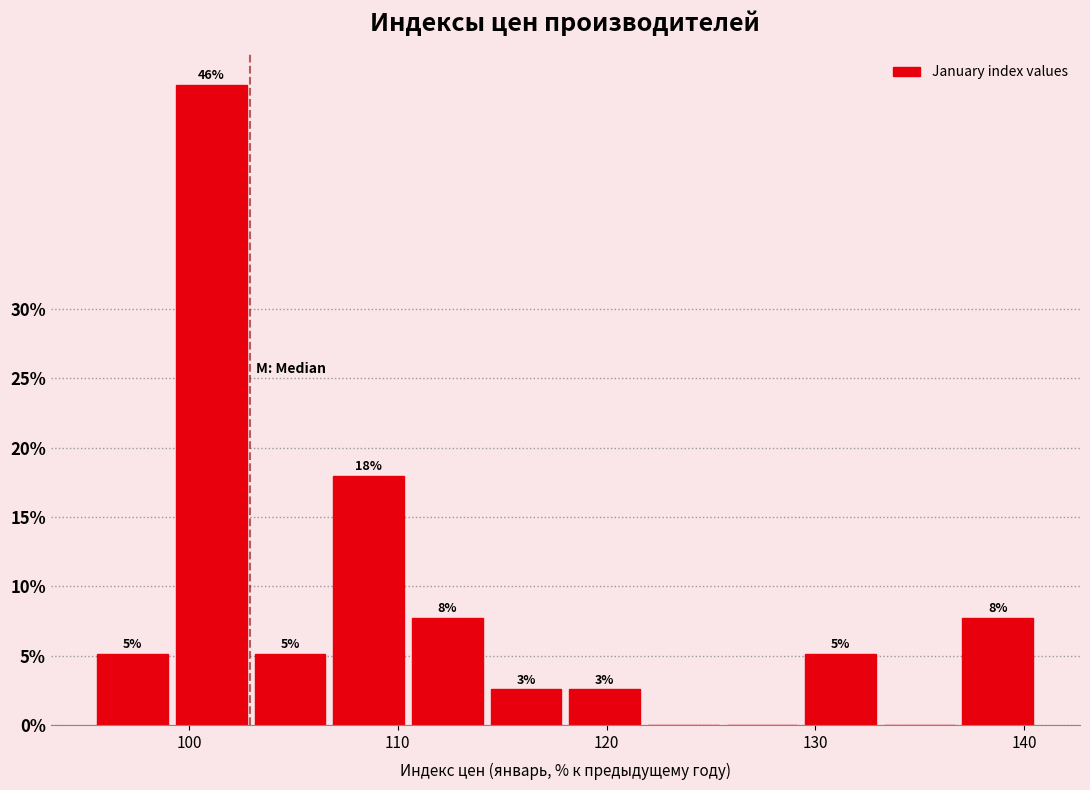

Read against the x-axis, roughly where is the centre of the tallest bar?

101